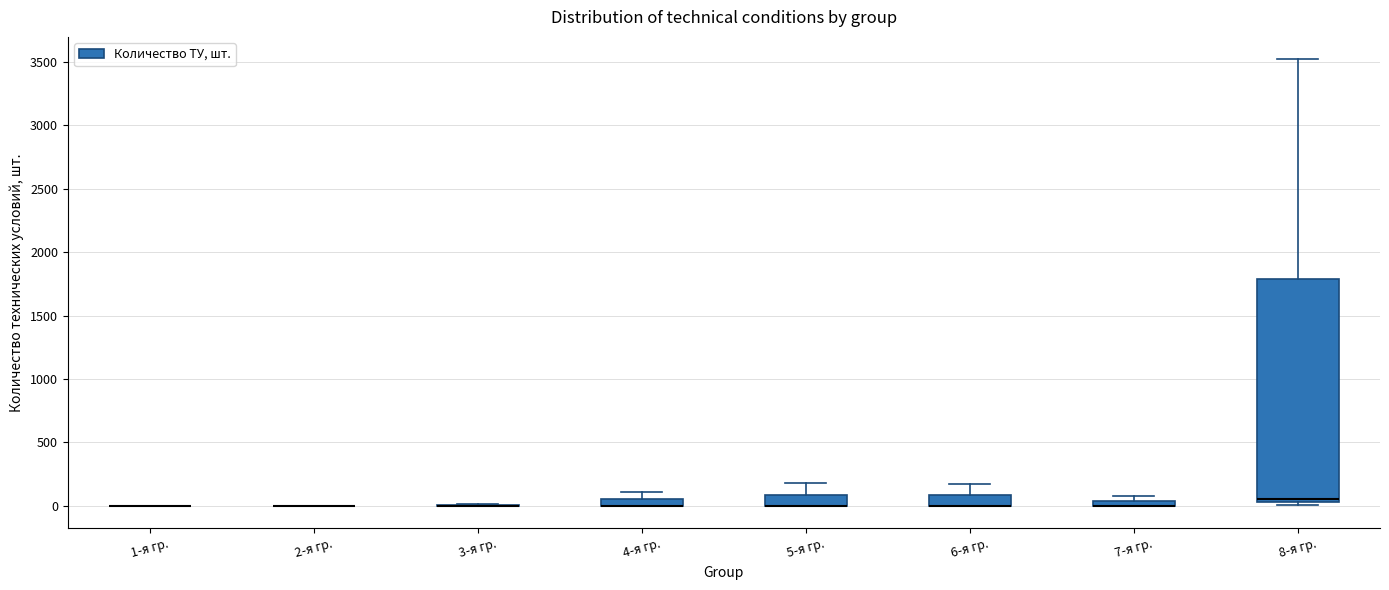

Which box is the tallest, from its lower edge to its upper edge?

8-я гр.